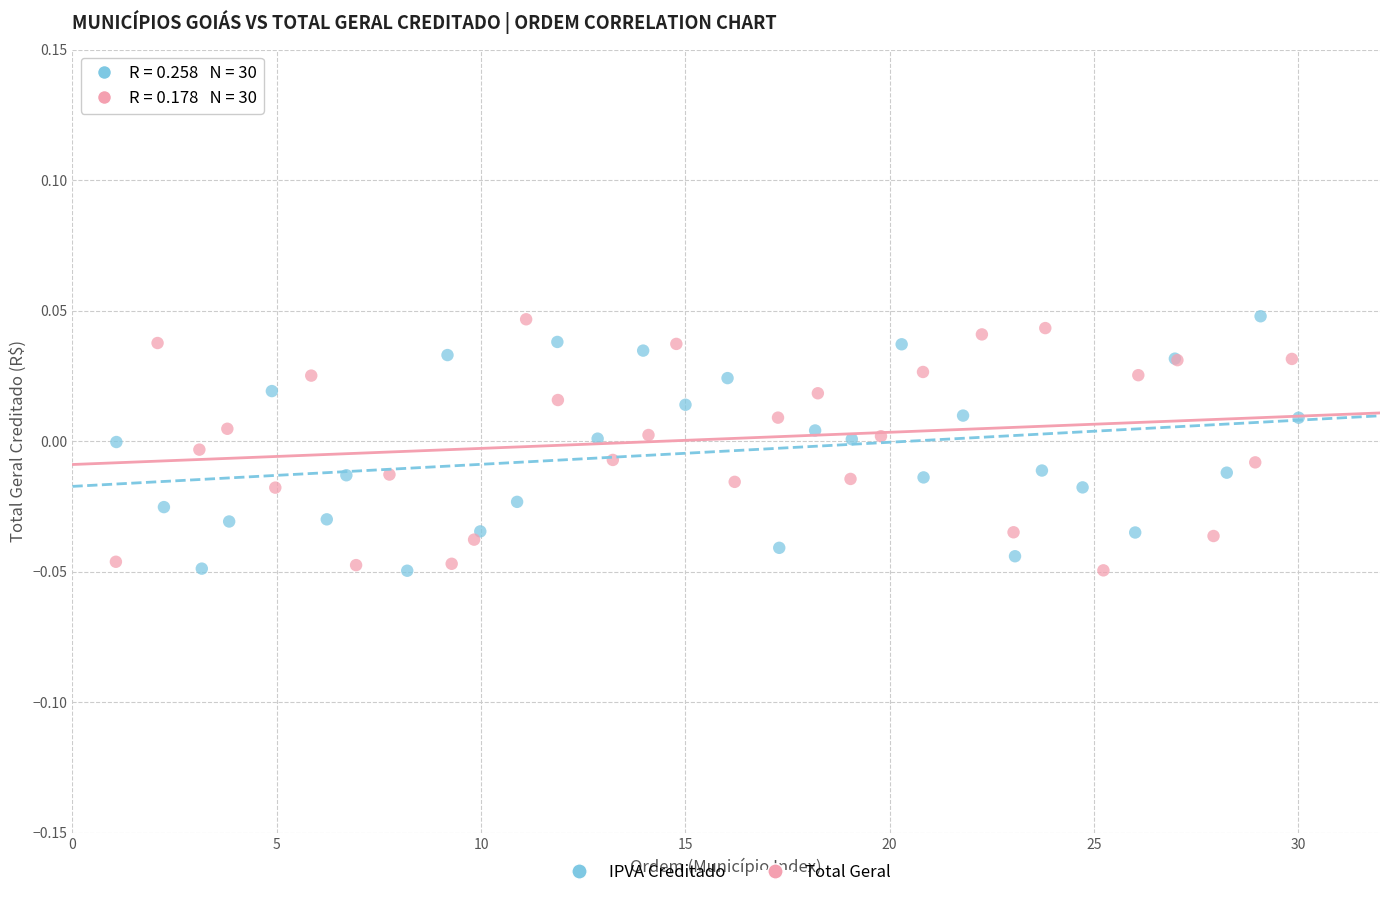

What are all the series names shown in the legend?

IPVA Creditado, Total Geral